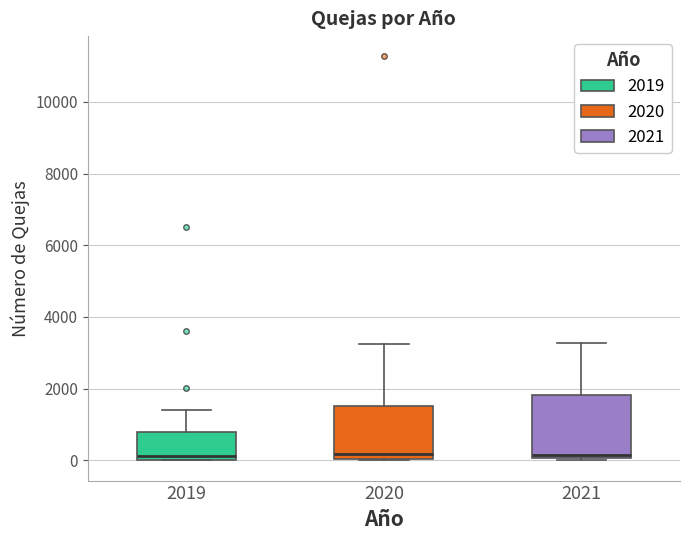

Comparing the boxes themselves (not the whiskers), which one is the tallest?

2021